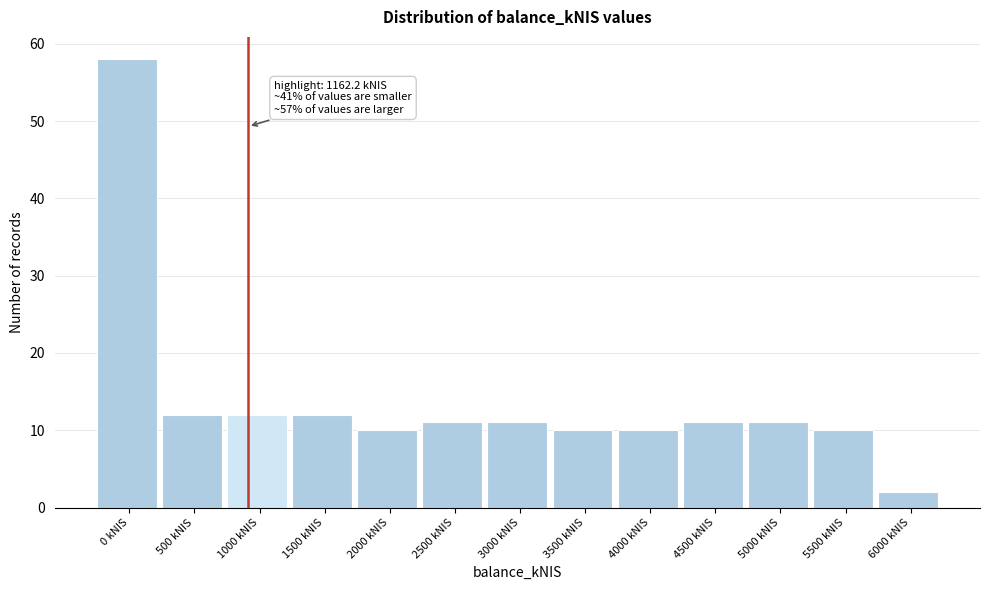

Reading right to left, transcribe all the data shown in this chart.

6000 kNIS=2	5500 kNIS=10	5000 kNIS=11	4500 kNIS=11	4000 kNIS=10	3500 kNIS=10	3000 kNIS=11	2500 kNIS=11	2000 kNIS=10	1500 kNIS=12	1000 kNIS=12	500 kNIS=12	0 kNIS=58